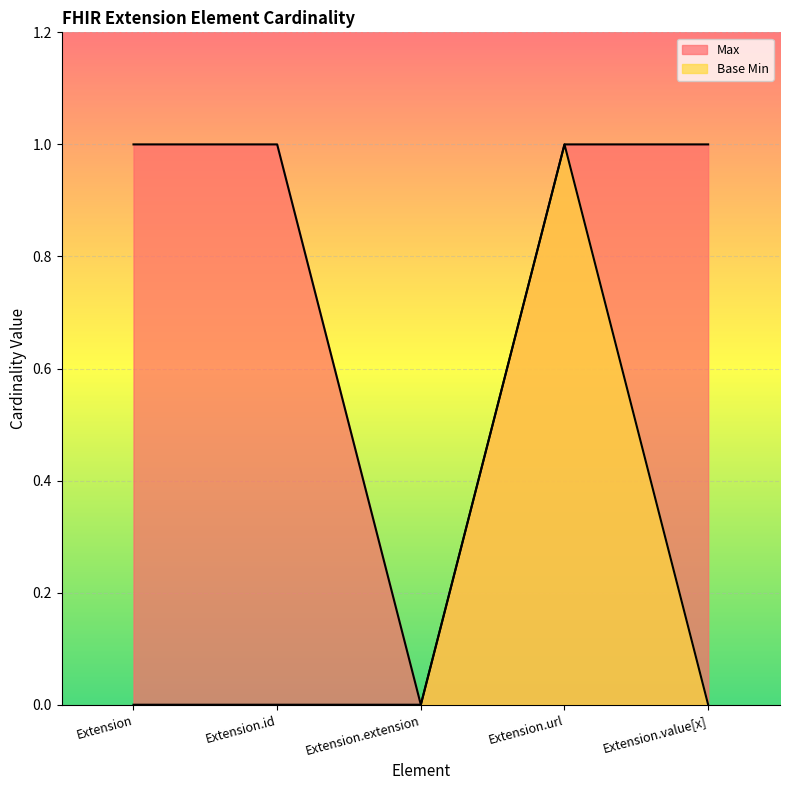

Is it true that Base Min equals 1 at Extension.extension?

False